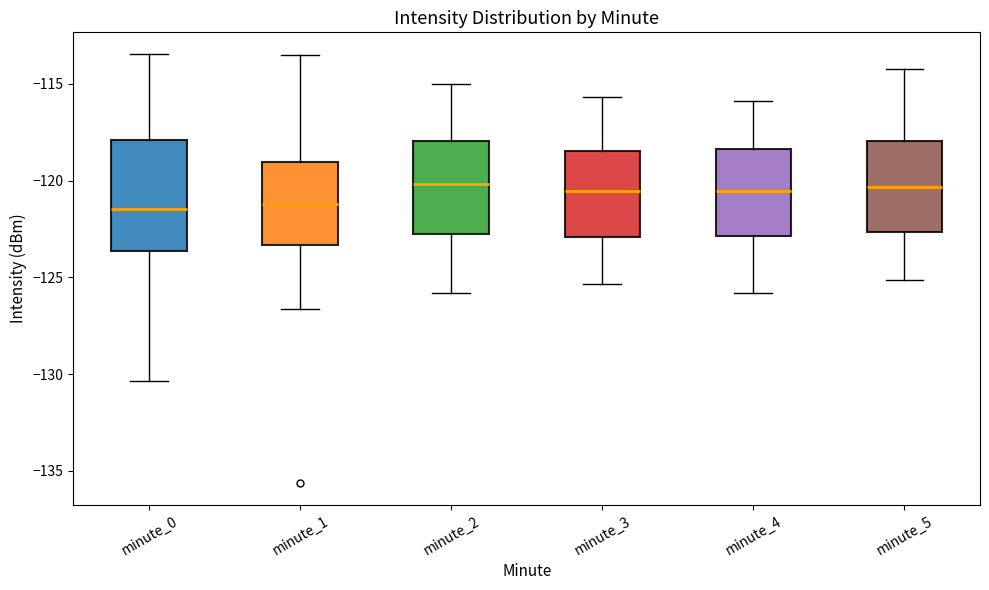

Where does the lower whisker of the box for minute_5 end on the y-axis? The values are not printed on the chart, so give them approximately, as read against the axis.

-125.0